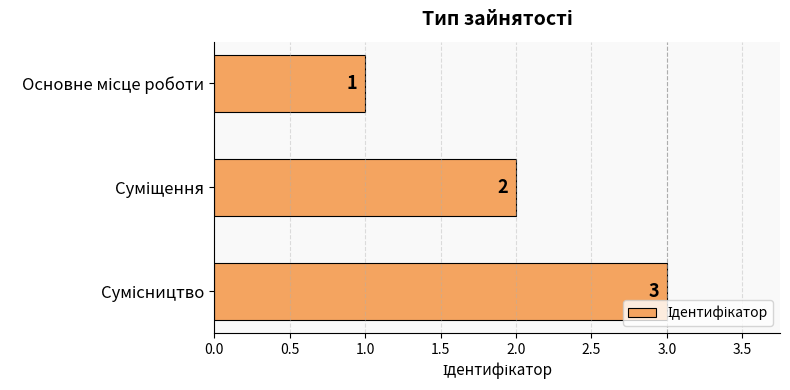

What is the value of the 2nd bar from the top?

2